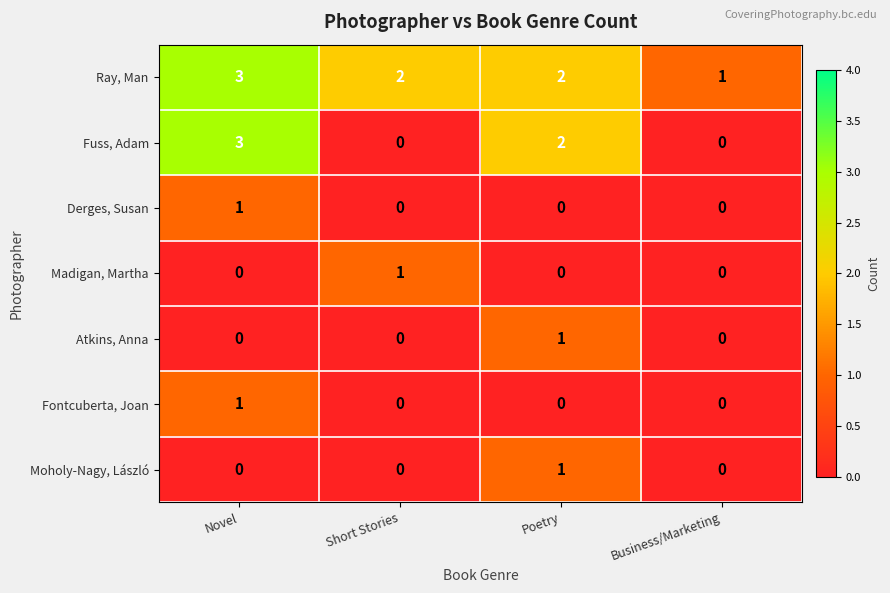

How many data points in Fontcuberta, Joan are above 0?

1